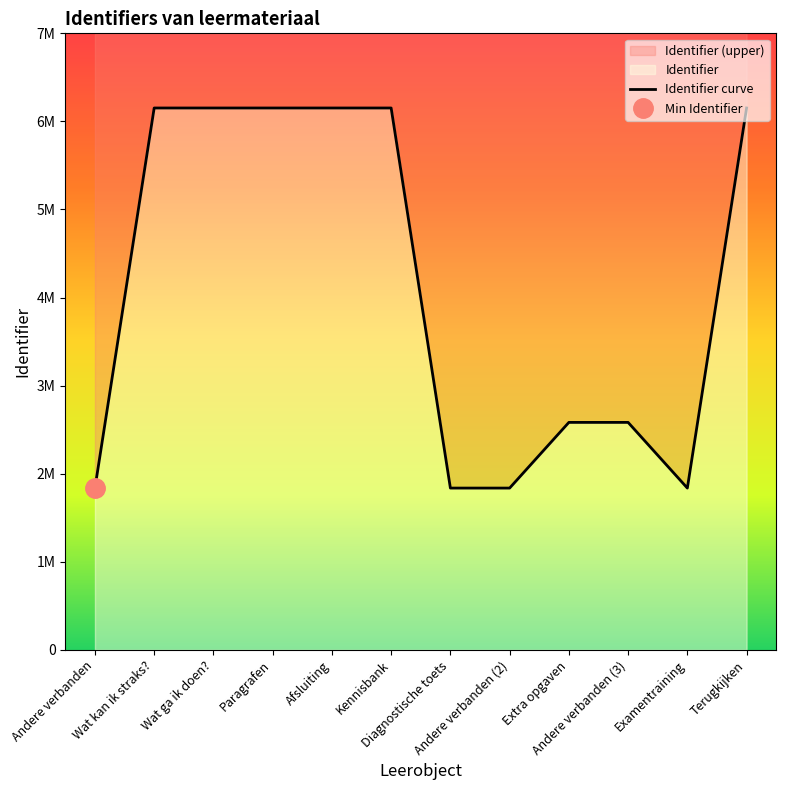

What is the sum of the values at Wat kan ik straks? and Andere verbanden?

7989239